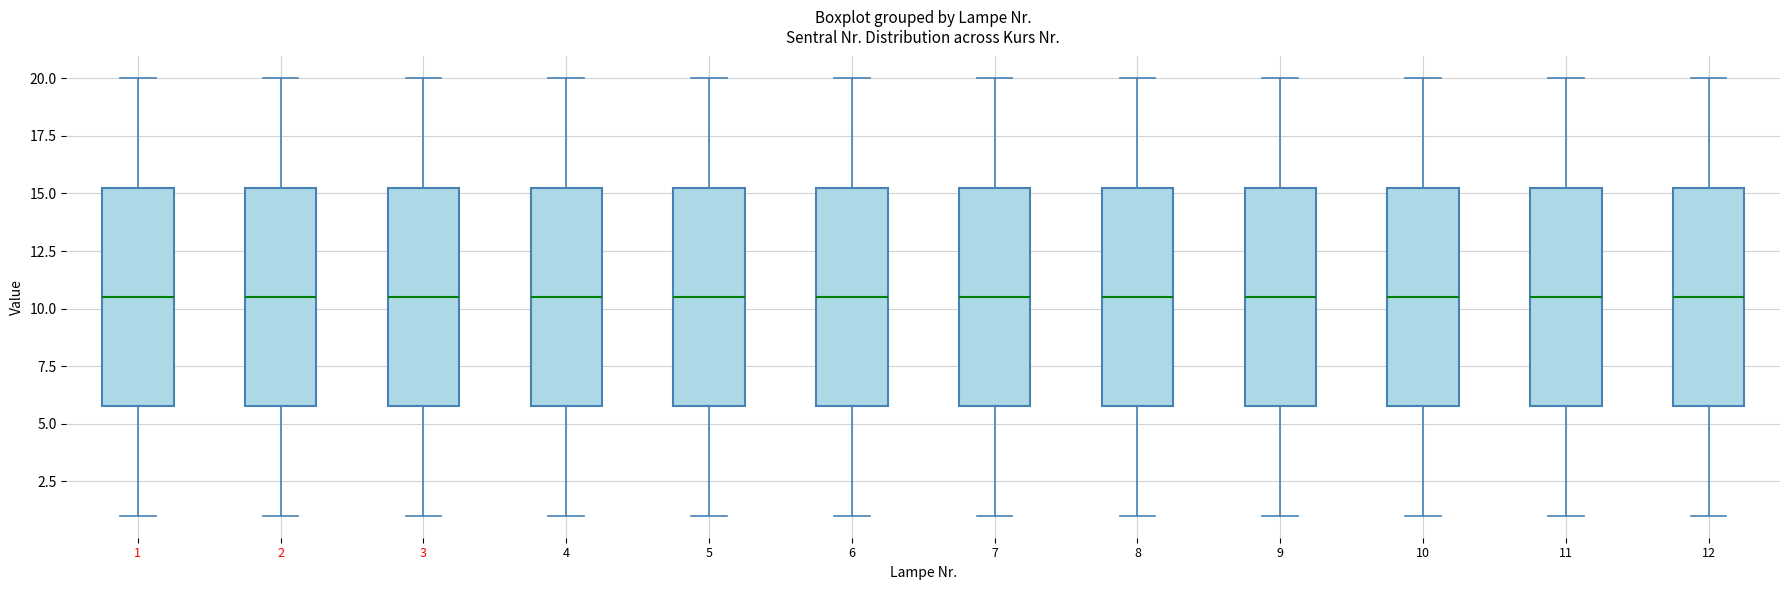

Reading left to right, transcribe this box plot: for each box, give where its median line is, the range the box spans, and where its two whiskers end, as read against the y-axis. The values are not printed on the chart, so give them approximately, as read against the axis.

1: median 10.5, box 6.0 to 15.5, whiskers 1.0 to 20.0
2: median 10.5, box 6.0 to 15.5, whiskers 1.0 to 20.0
3: median 10.5, box 6.0 to 15.5, whiskers 1.0 to 20.0
4: median 10.5, box 6.0 to 15.5, whiskers 1.0 to 20.0
5: median 10.5, box 6.0 to 15.5, whiskers 1.0 to 20.0
6: median 10.5, box 6.0 to 15.5, whiskers 1.0 to 20.0
7: median 10.5, box 6.0 to 15.5, whiskers 1.0 to 20.0
8: median 10.5, box 6.0 to 15.5, whiskers 1.0 to 20.0
9: median 10.5, box 6.0 to 15.5, whiskers 1.0 to 20.0
10: median 10.5, box 6.0 to 15.5, whiskers 1.0 to 20.0
11: median 10.5, box 6.0 to 15.5, whiskers 1.0 to 20.0
12: median 10.5, box 6.0 to 15.5, whiskers 1.0 to 20.0